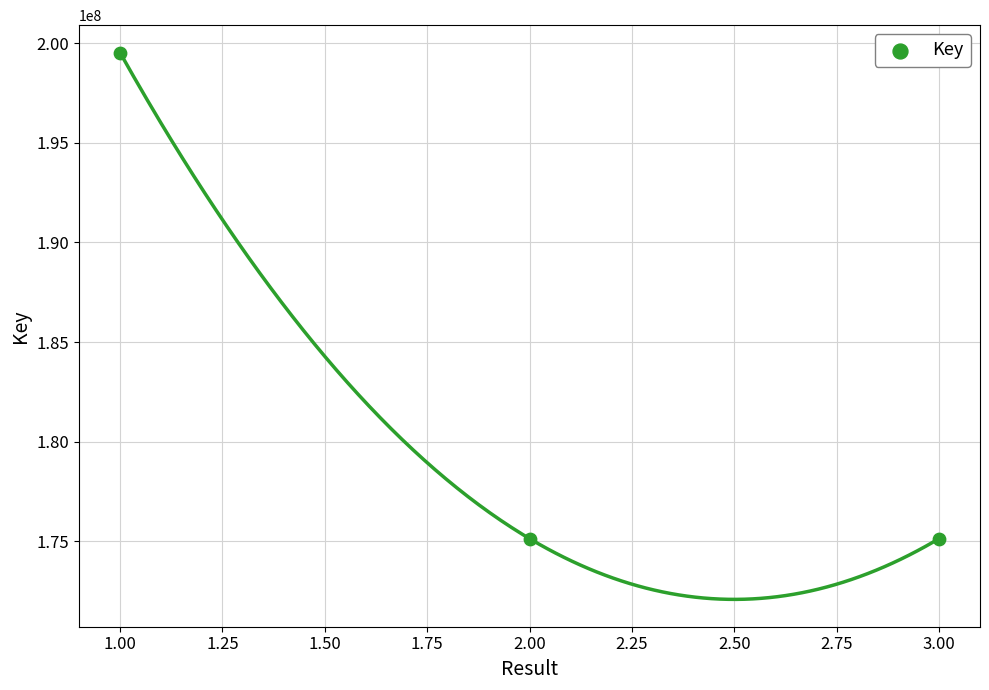

What is the average Y value?

183269547